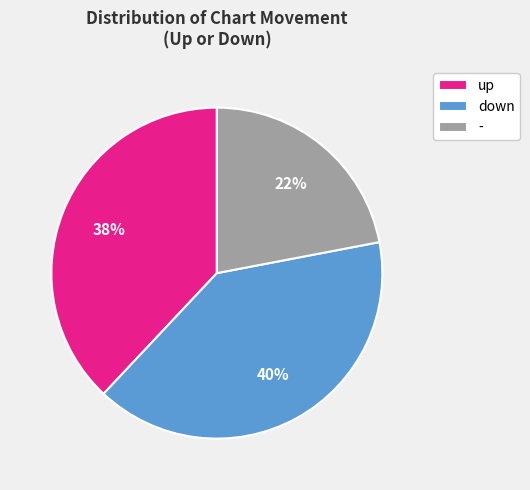

The up slice represents 51% of the pie. True or false?

False